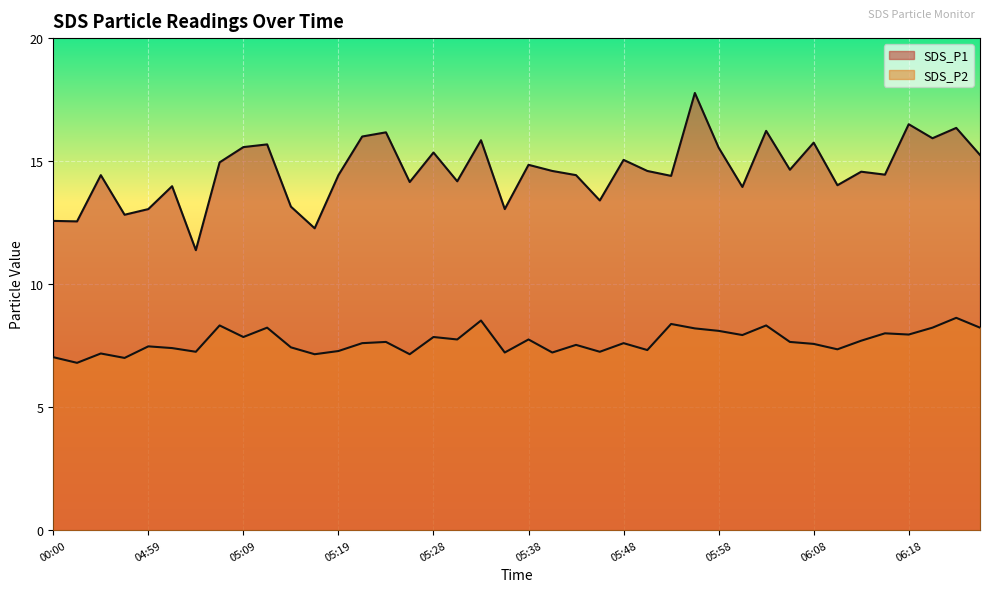

At how many categories does at least one series exceed 9?

40